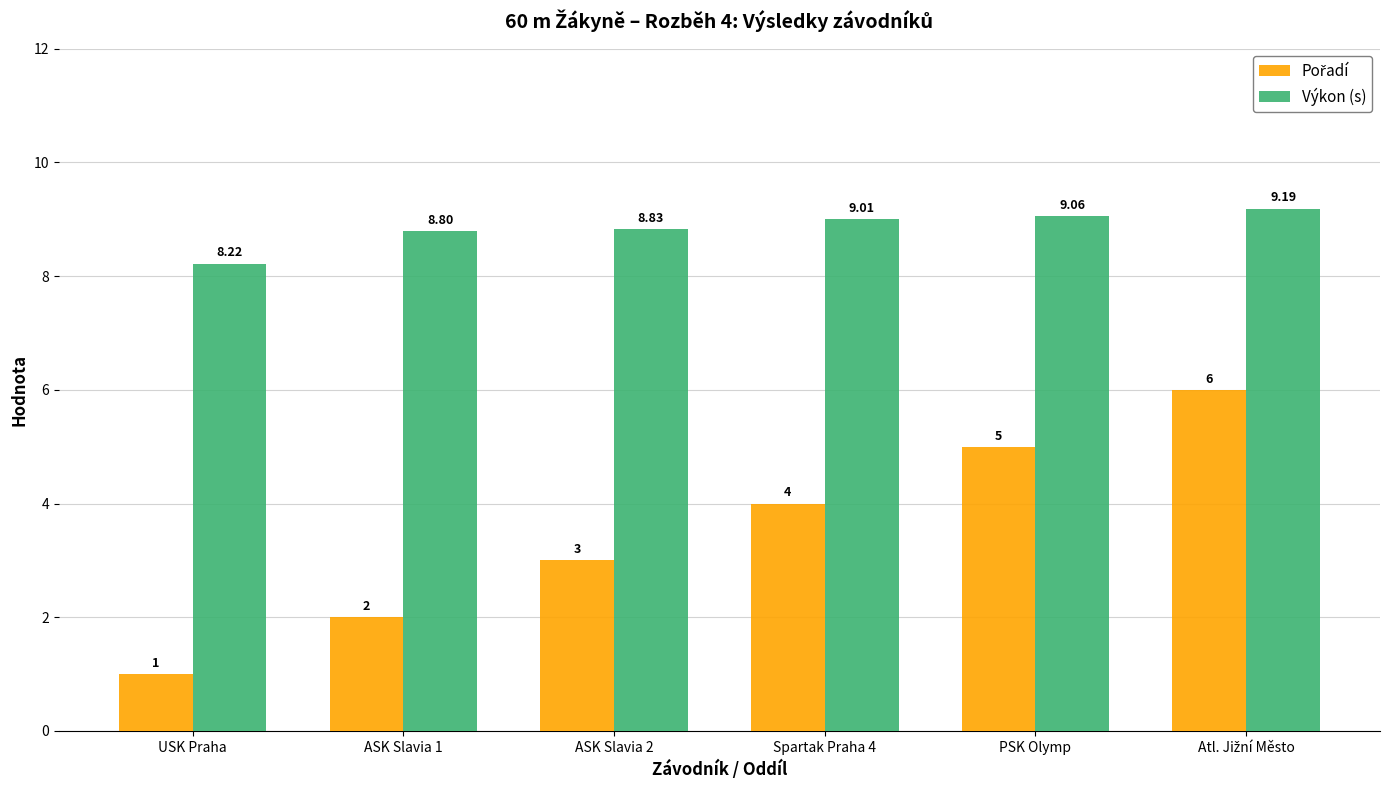

At how many categories does at least one series exceed 2?

6